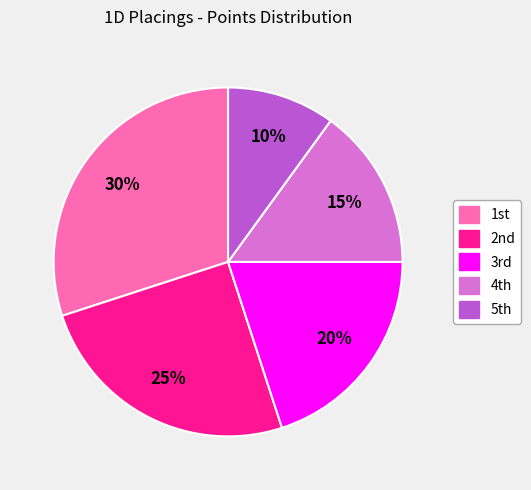

Which category has the biggest portion of the pie?

1st